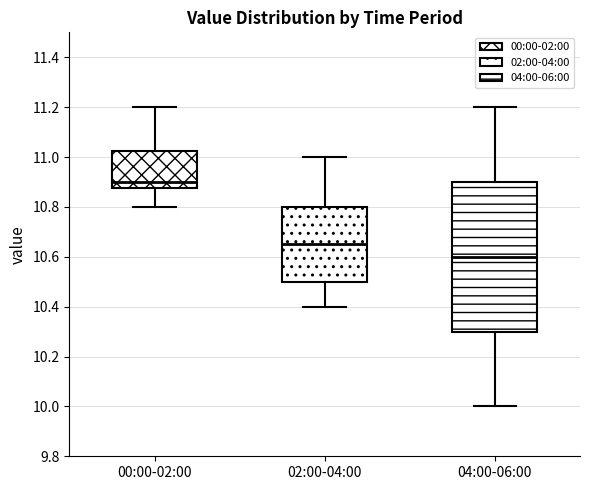

Where is the upper edge of the box for 04:00-06:00 on the y-axis? The values are not printed on the chart, so give them approximately, as read against the axis.

10.90